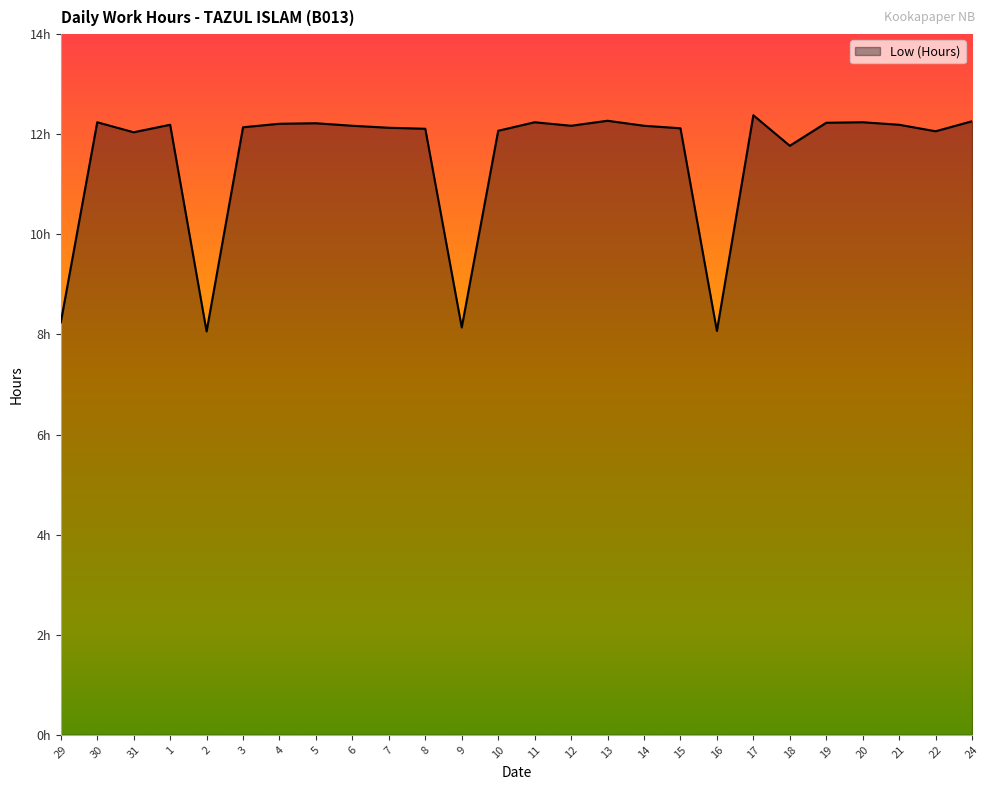

Does the chart display data point markers on the line(s)?

No